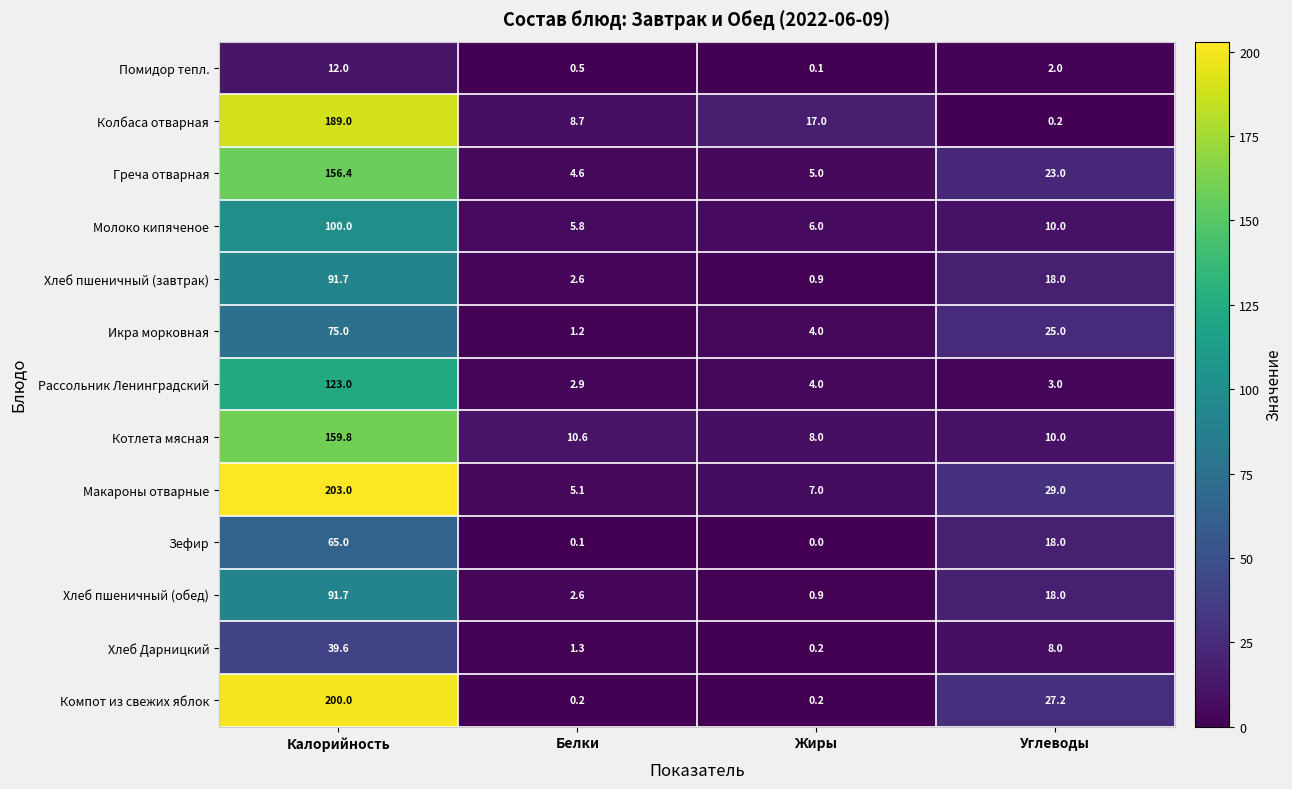

Which series has the largest total across all categories?

Макароны отварные